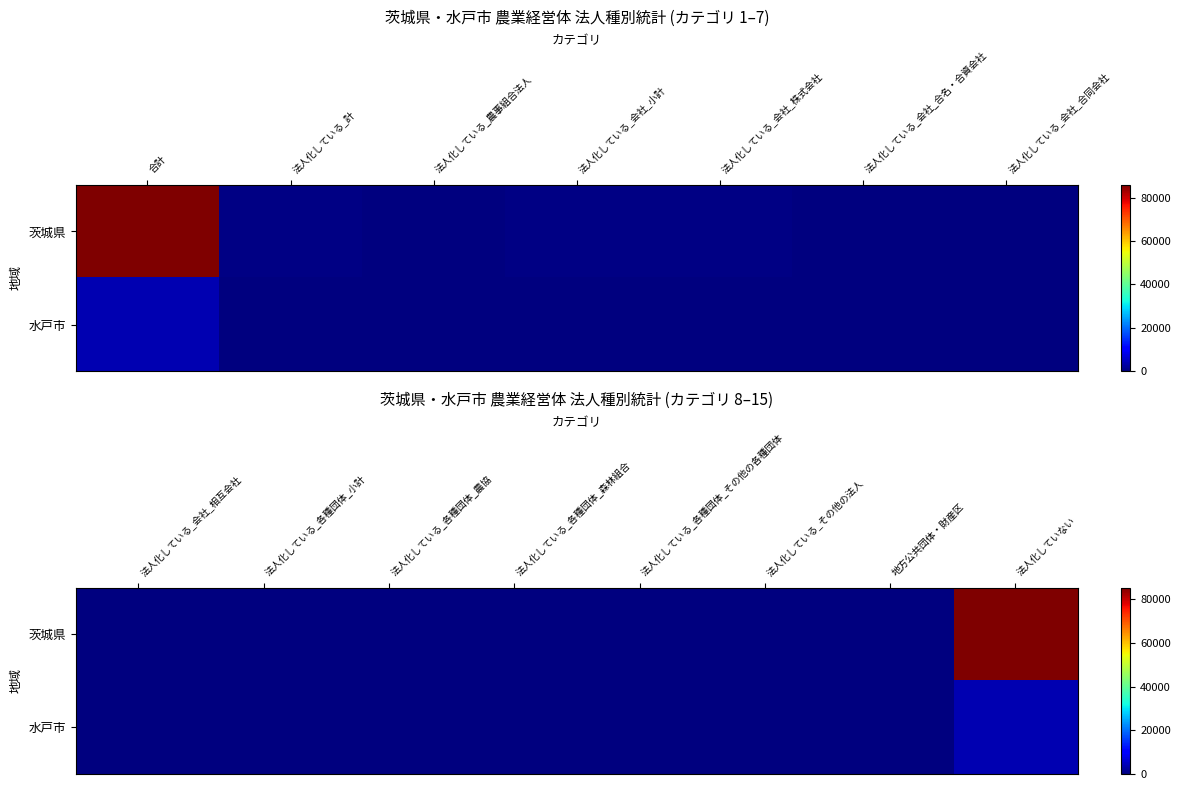

The value of 茨城県 at 法人化していない is 57304. True or false?

False